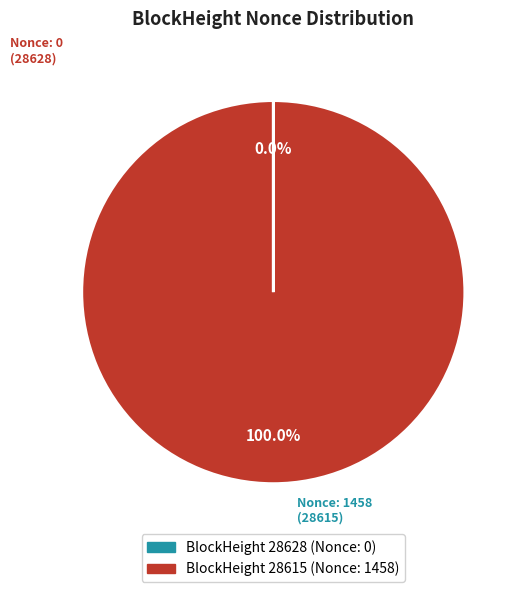

Is there any slice that represents more than half of the pie?

Yes